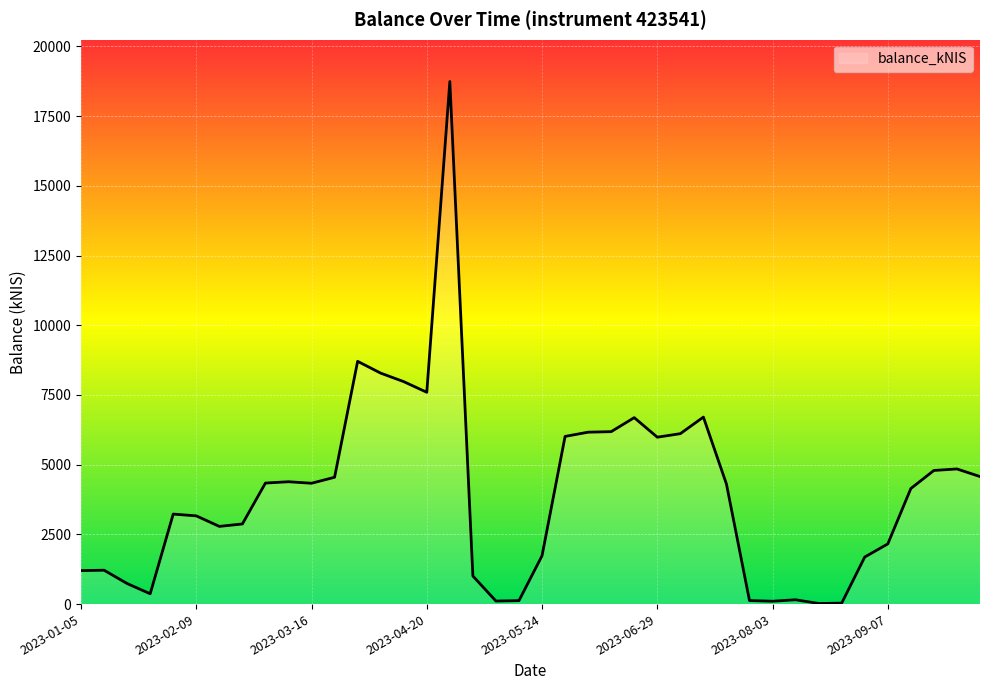

What is the greatest value displayed?

18740.9